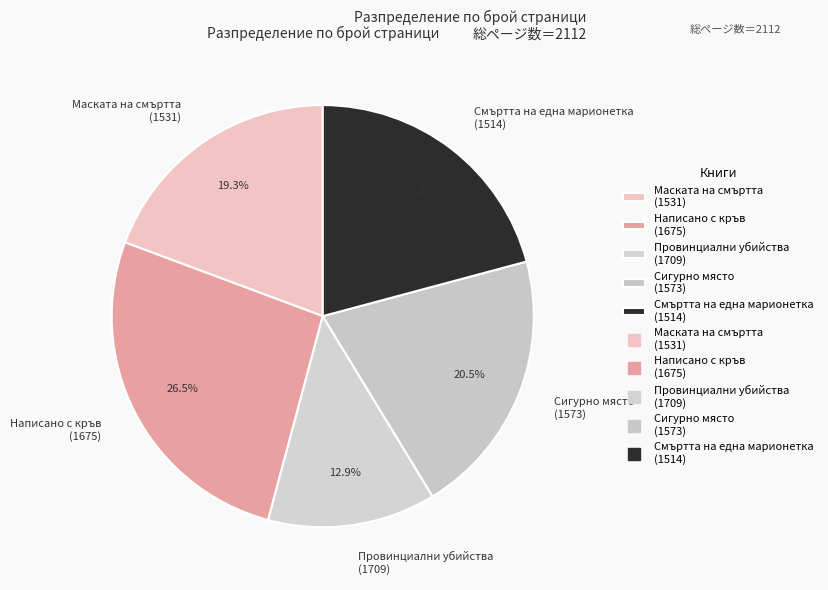

What portion of the pie excludes Провинциални убийства (1709)?

87.1%